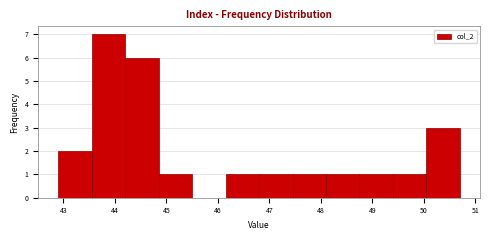

Reading left to right, list every bar in this chart as the range it spans on the x-axis followed by its height. Neither the bar edges nor the heights are printed on the chart, so give them approximately, as read against the axes.

42.90 to 43.55: 2
43.55 to 44.20: 7
44.20 to 44.85: 6
44.85 to 45.50: 1
45.50 to 46.15: 0
46.15 to 46.80: 1
46.80 to 47.45: 1
47.45 to 48.10: 1
48.10 to 48.75: 1
48.75 to 49.40: 1
49.40 to 50.05: 1
50.05 to 50.70: 3